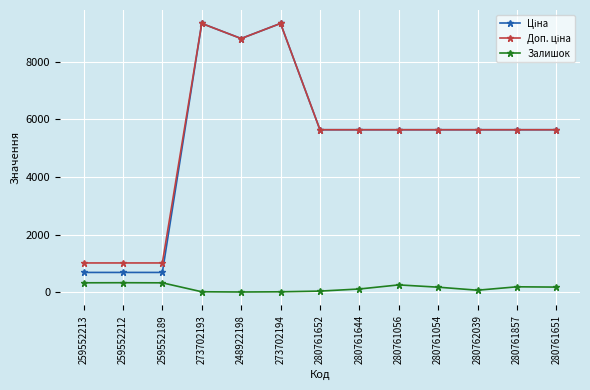

True or false: Залишок has a value of 11.0 at 248922198.

True